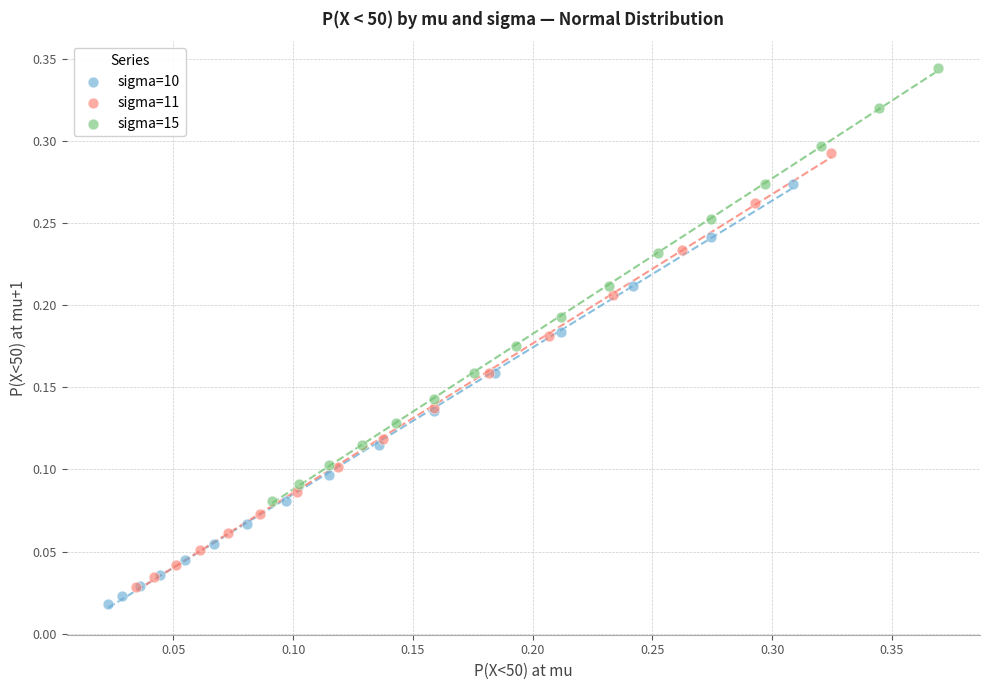

Which series reaches the minimum Y coordinate?

sigma=10